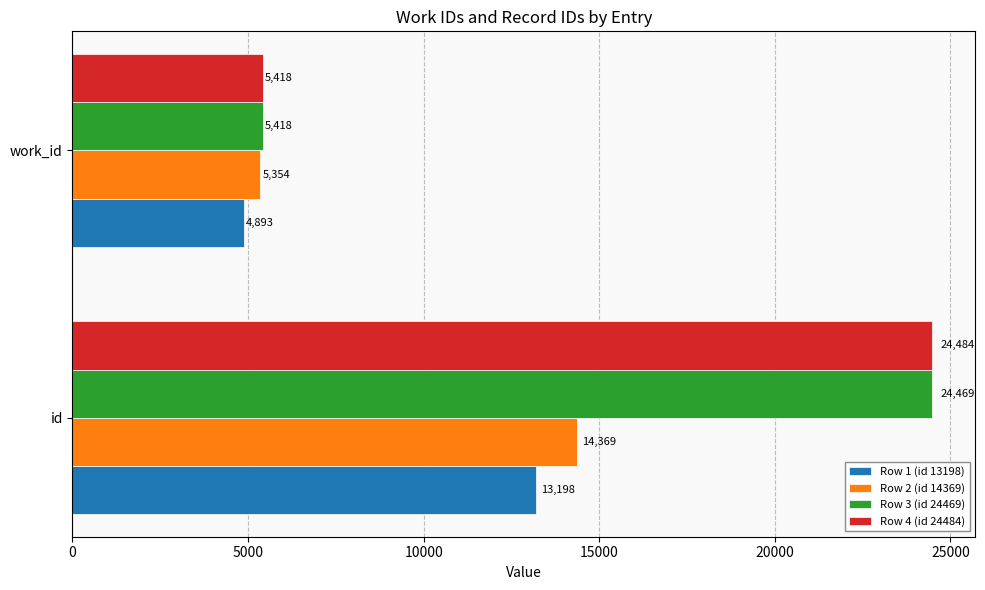

What is the difference between the maximum and minimum values in the Row 2 (id 14369) series?

9015